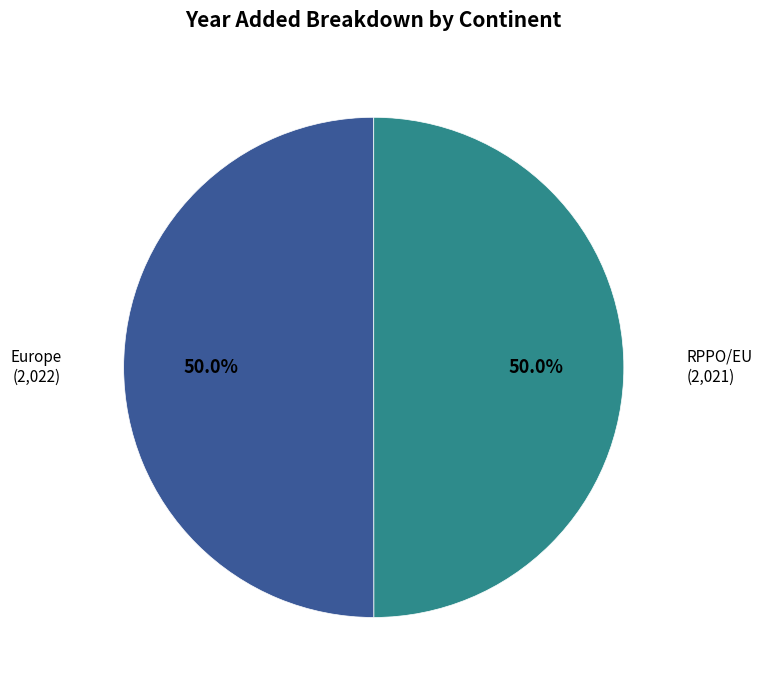

Which slice represents more than half of the pie?

Europe